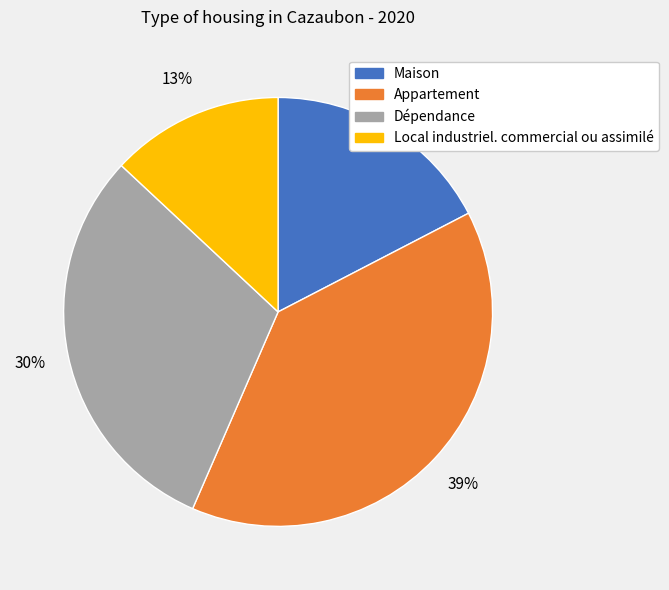

How many slices are in this pie chart?

4